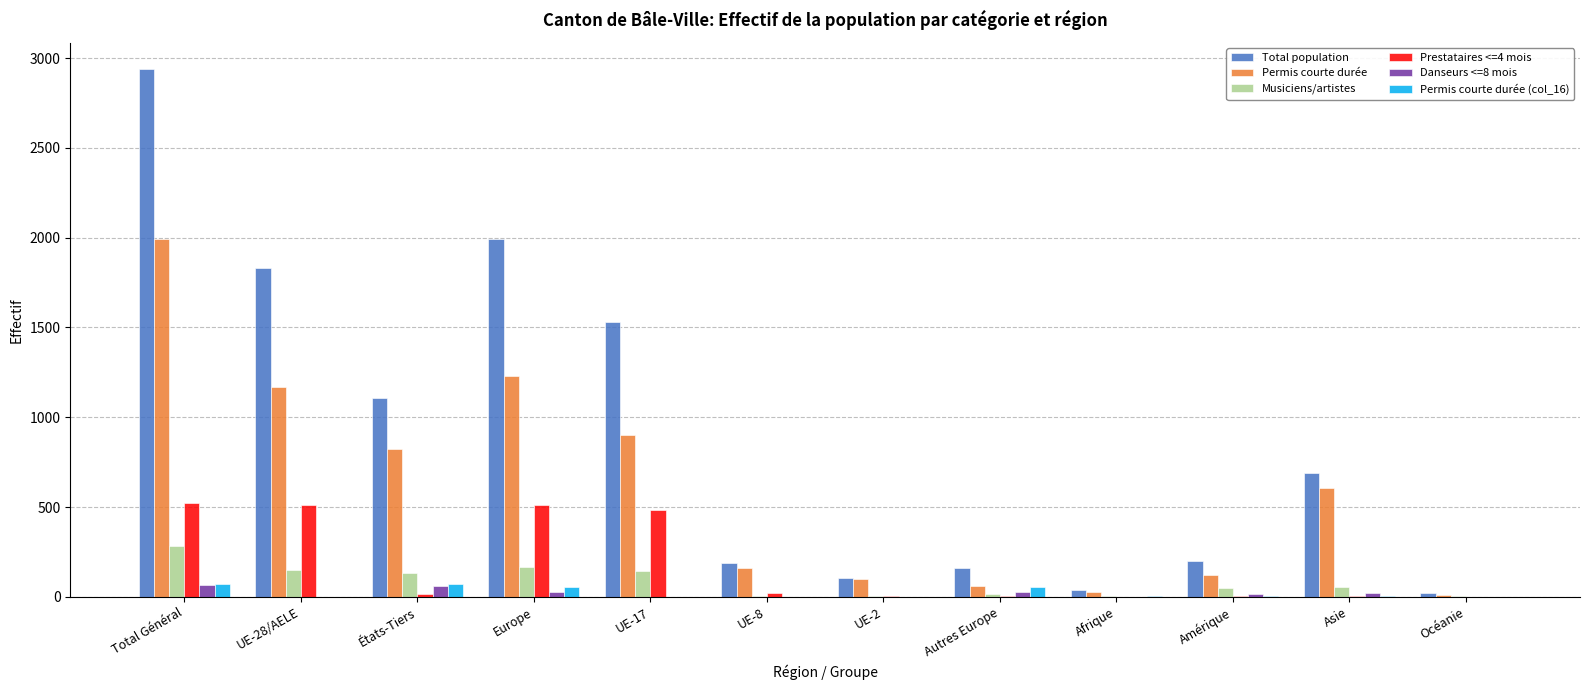

The value of Total population at UE-17 is 1018. True or false?

False